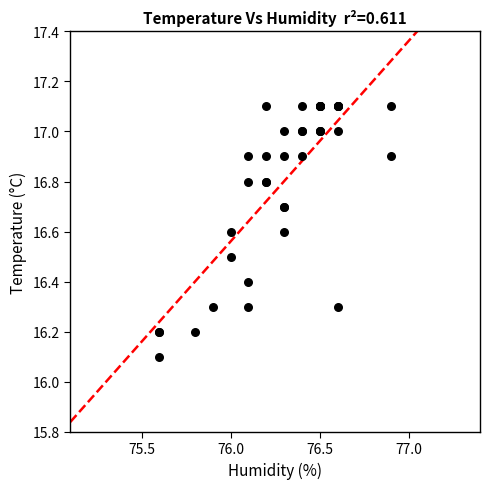

What Y value in the scatter plot is closest to 16?

16.1